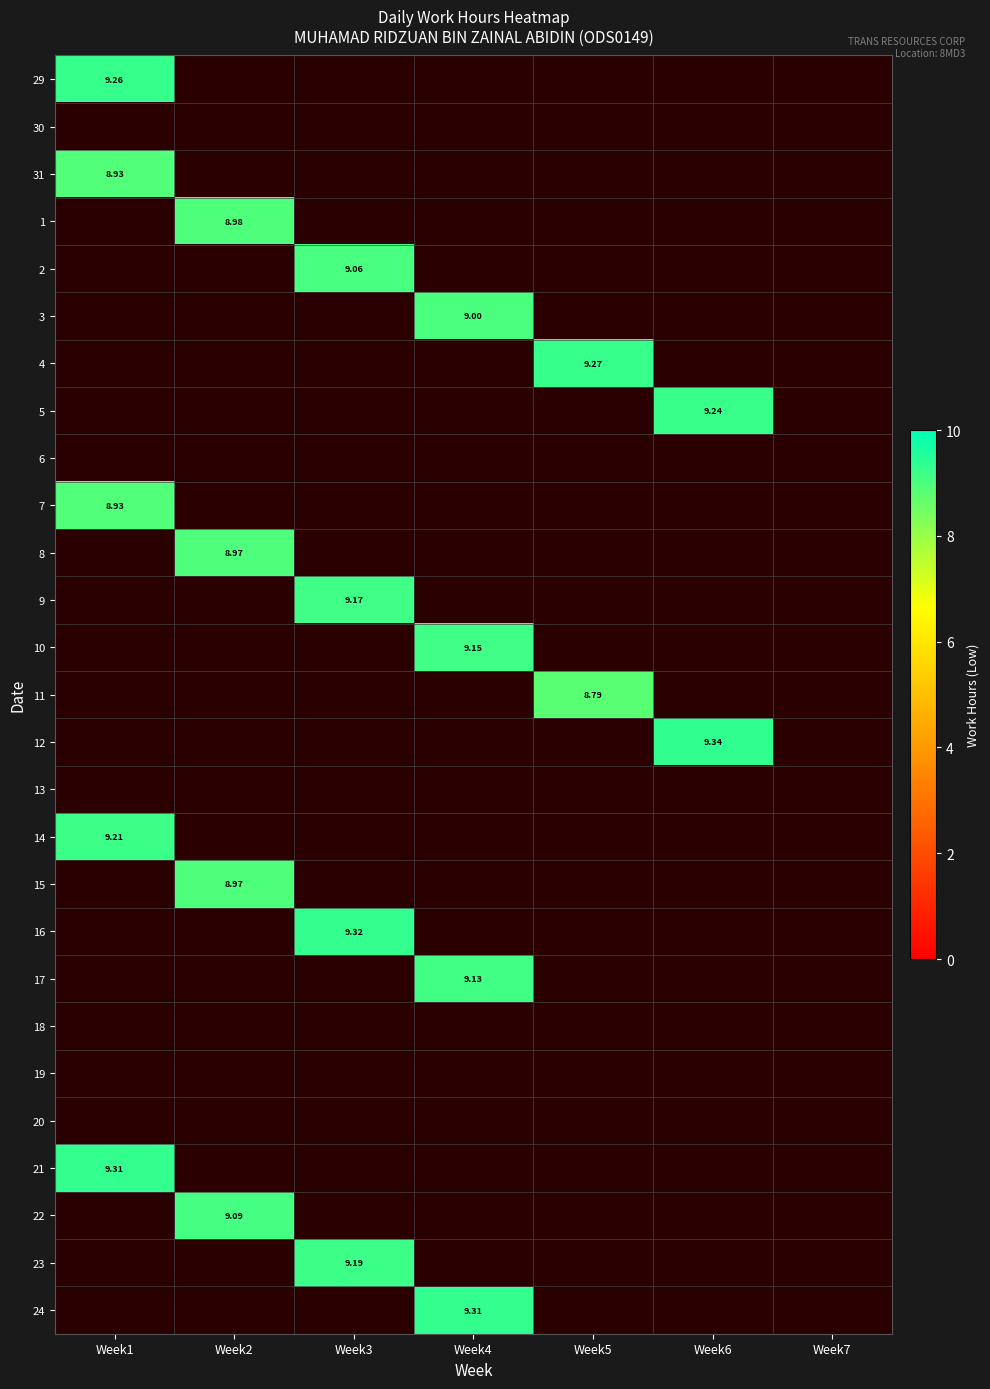

How many values in the 11 series exceed 0?

1